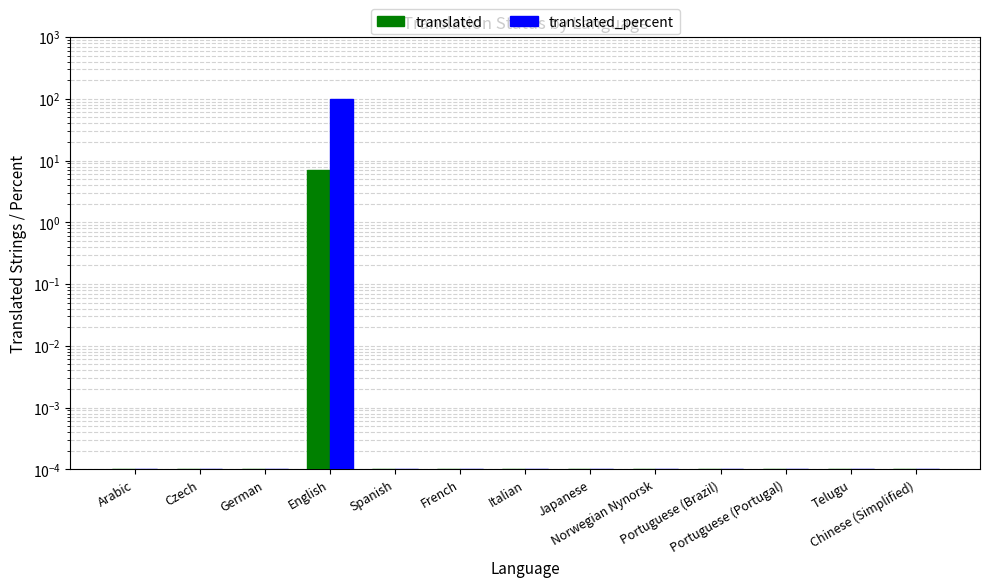

What are all the series names shown in the legend?

translated, translated_percent